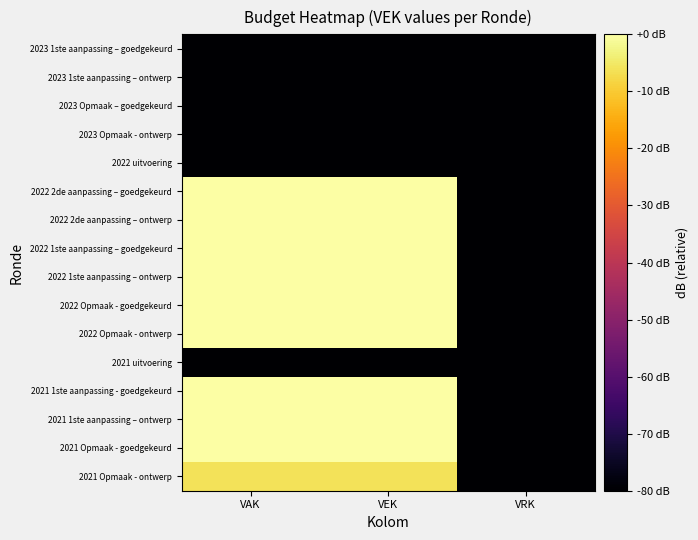

Reading left to right, transcribe all the data shown in this chart.

2023 1ste aanpassing – goedgekeurd: VAK=-80.0	VEK=-80.0	VRK=-80.0
2023 1ste aanpassing – ontwerp: VAK=-80.0	VEK=-80.0	VRK=-80.0
2023 Opmaak – goedgekeurd: VAK=-80.0	VEK=-80.0	VRK=-80.0
2023 Opmaak - ontwerp: VAK=-80.0	VEK=-80.0	VRK=-80.0
2022 uitvoering: VAK=-80.0	VEK=-80.0	VRK=-80.0
2022 2de aanpassing – goedgekeurd: VAK=0.0	VEK=0.0	VRK=-80.0
2022 2de aanpassing – ontwerp: VAK=0.0	VEK=0.0	VRK=-80.0
2022 1ste aanpassing – goedgekeurd: VAK=0.0	VEK=0.0	VRK=-80.0
2022 1ste aanpassing – ontwerp: VAK=0.0	VEK=0.0	VRK=-80.0
2022 Opmaak - goedgekeurd: VAK=0.0	VEK=0.0	VRK=-80.0
2022 Opmaak - ontwerp: VAK=0.0	VEK=0.0	VRK=-80.0
2021 uitvoering: VAK=-80.0	VEK=-80.0	VRK=-80.0
2021 1ste aanpassing - goedgekeurd: VAK=0.0	VEK=0.0	VRK=-80.0
2021 1ste aanpassing – ontwerp: VAK=0.0	VEK=0.0	VRK=-80.0
2021 Opmaak - goedgekeurd: VAK=0.0	VEK=0.0	VRK=-80.0
2021 Opmaak - ontwerp: VAK=-6.1	VEK=-6.1	VRK=-80.0